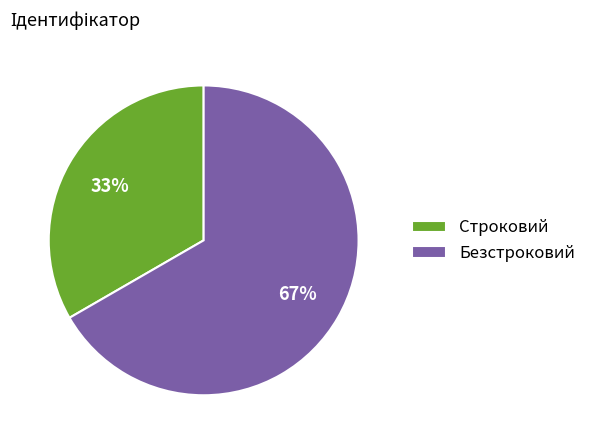

Approximately how many times larger is the value at Строковий compared to Безстроковий?

0.5